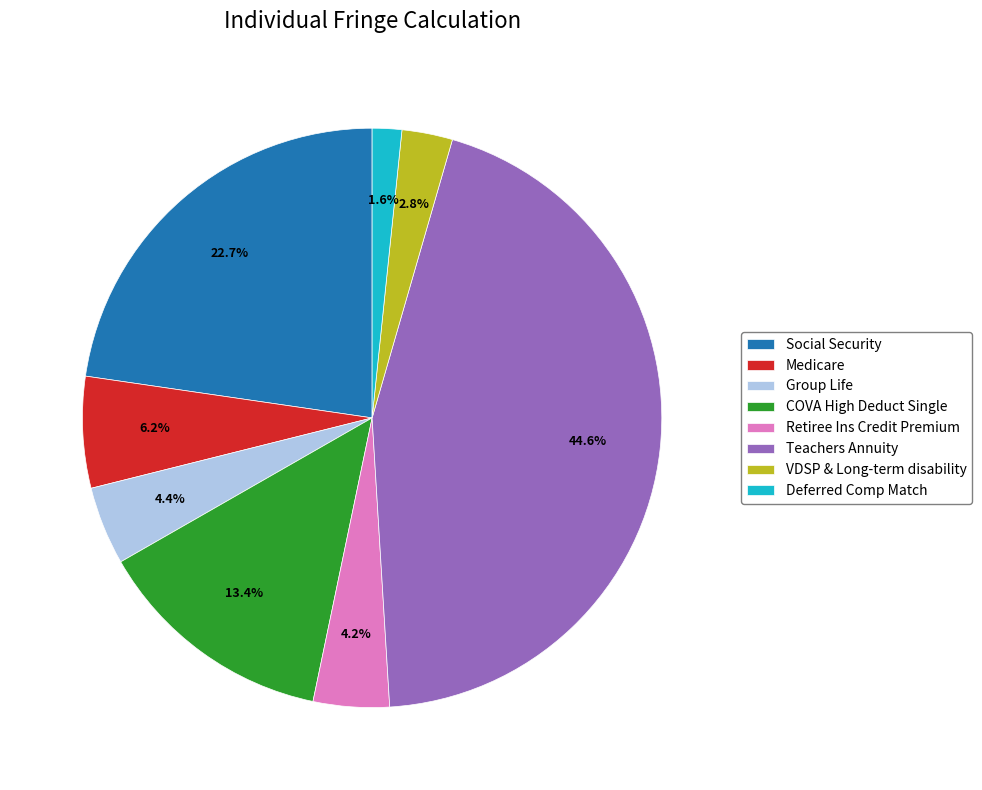

What portion of the pie excludes COVA High Deduct Single?

86.6%